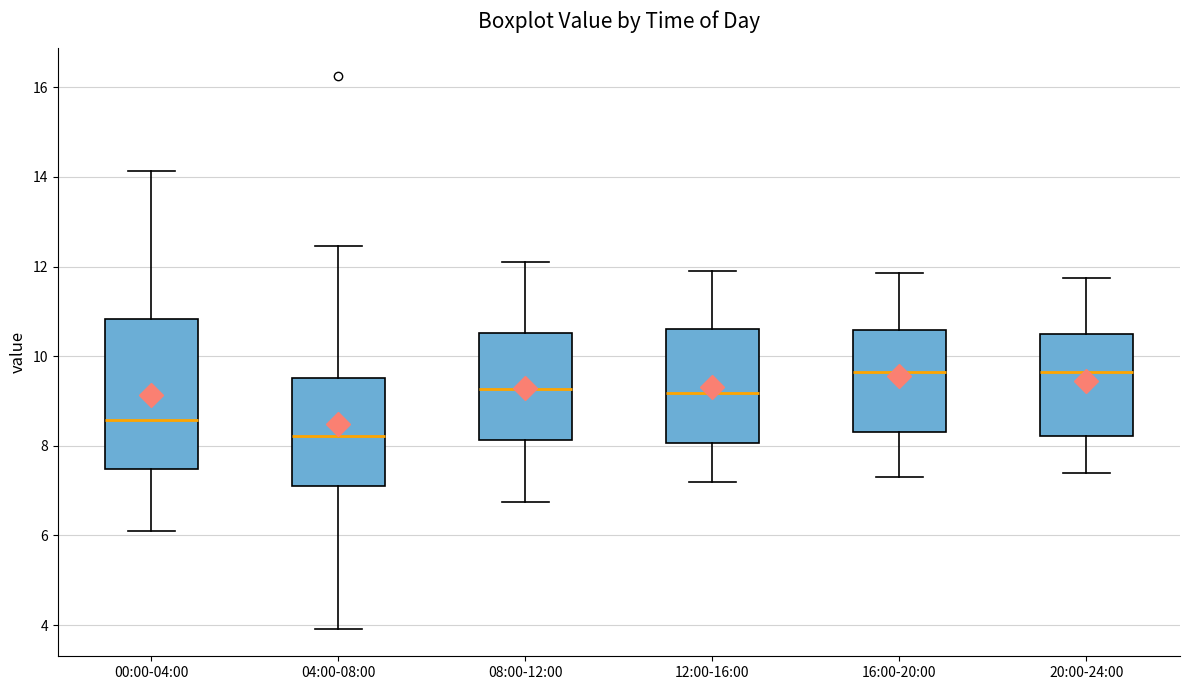

Comparing the boxes themselves (not the whiskers), which one is the tallest?

00:00-04:00